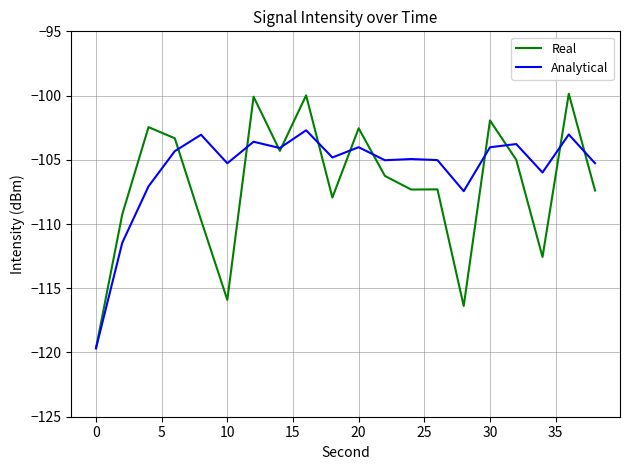

Which series has the widest spread of values?

Real